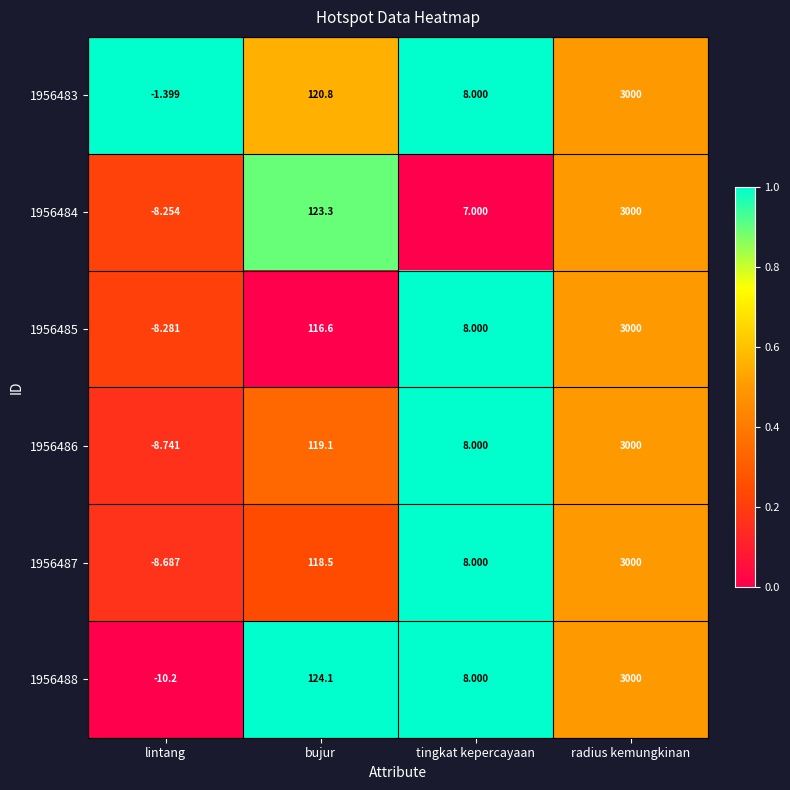

Where does the 1956486 series first go above 119?

bujur